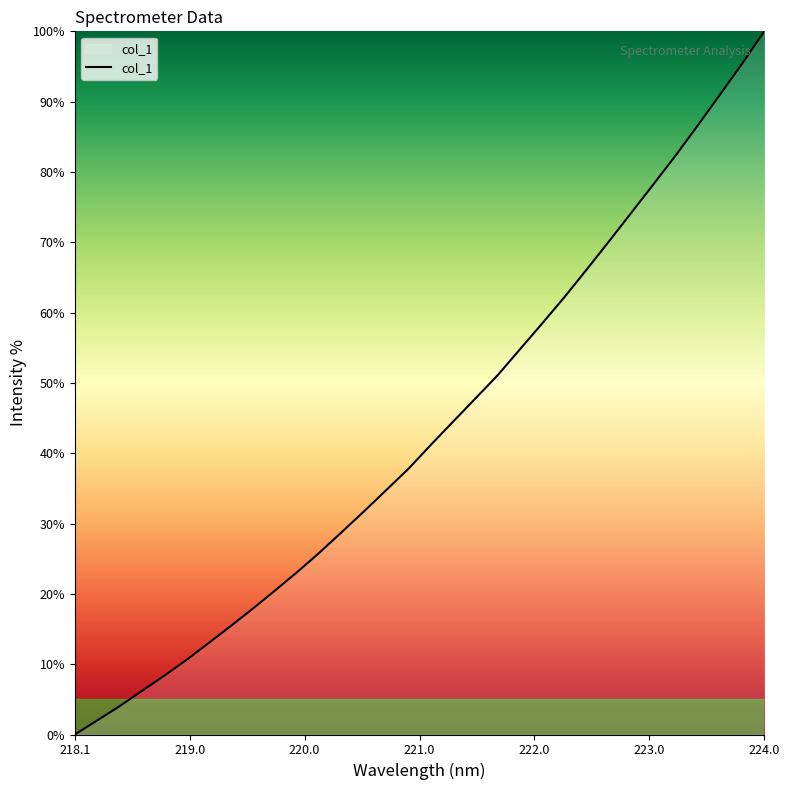

Reading left to right, transcribe all the data shown in this chart.

0.0	2.0	4.0	6.2	8.3	10.6	13.0	15.4	17.9	20.5	23.1	25.9	28.8	31.8	34.8	37.8	41.2	44.5	47.8	51.1	54.8	58.4	62.2	66.1	70.1	74.1	78.2	82.3	86.6	91.0	95.4	100.0